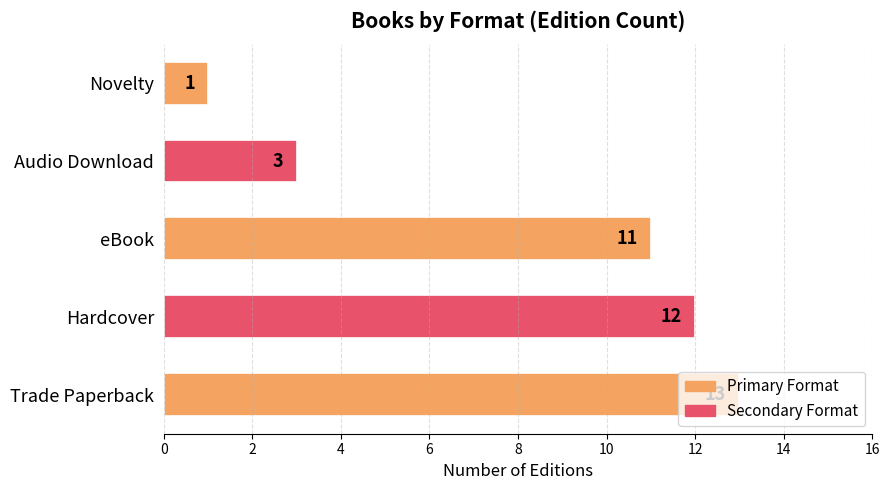

Are the bars horizontal?

Yes